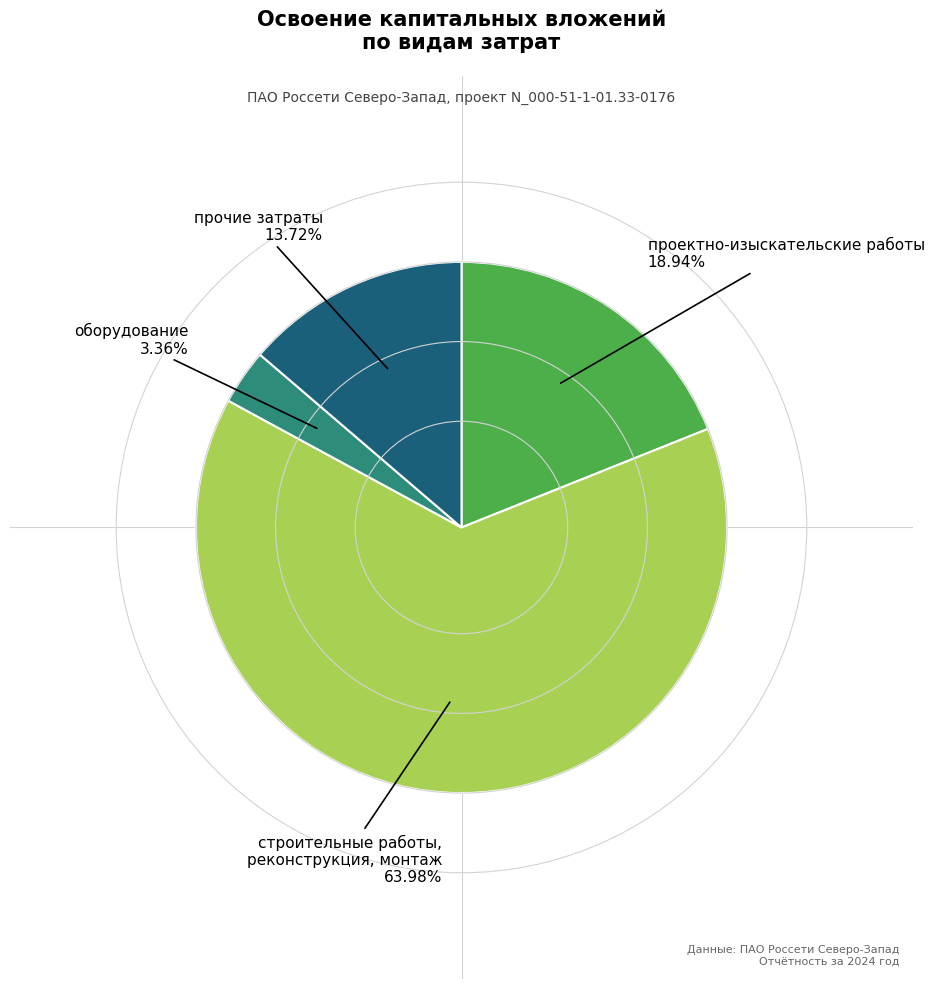

Is there a majority slice in this chart?

Yes